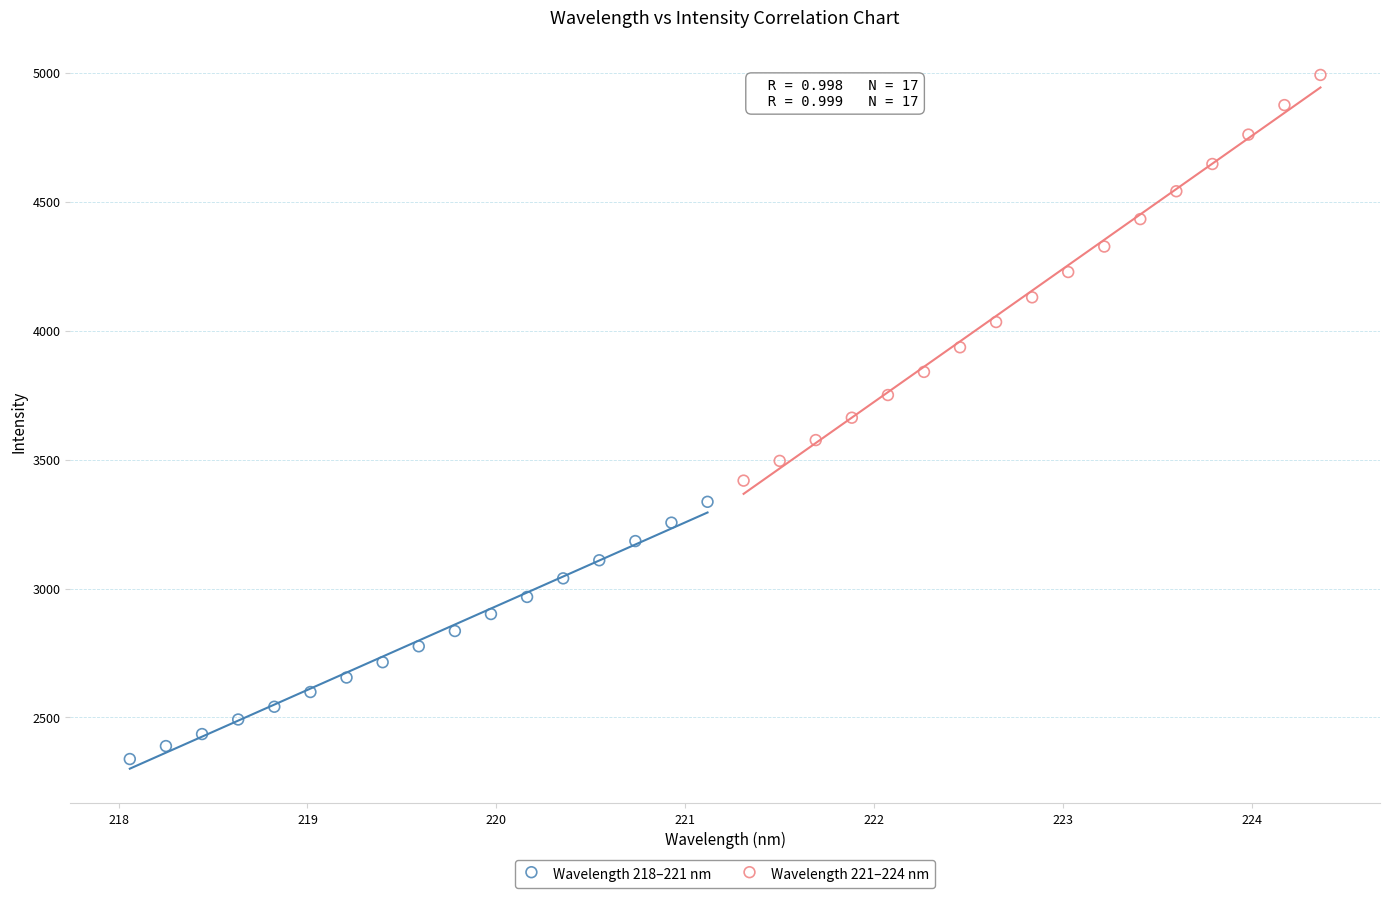

Which series has the largest Y range (max minus min)?

Wavelength 221–224 nm